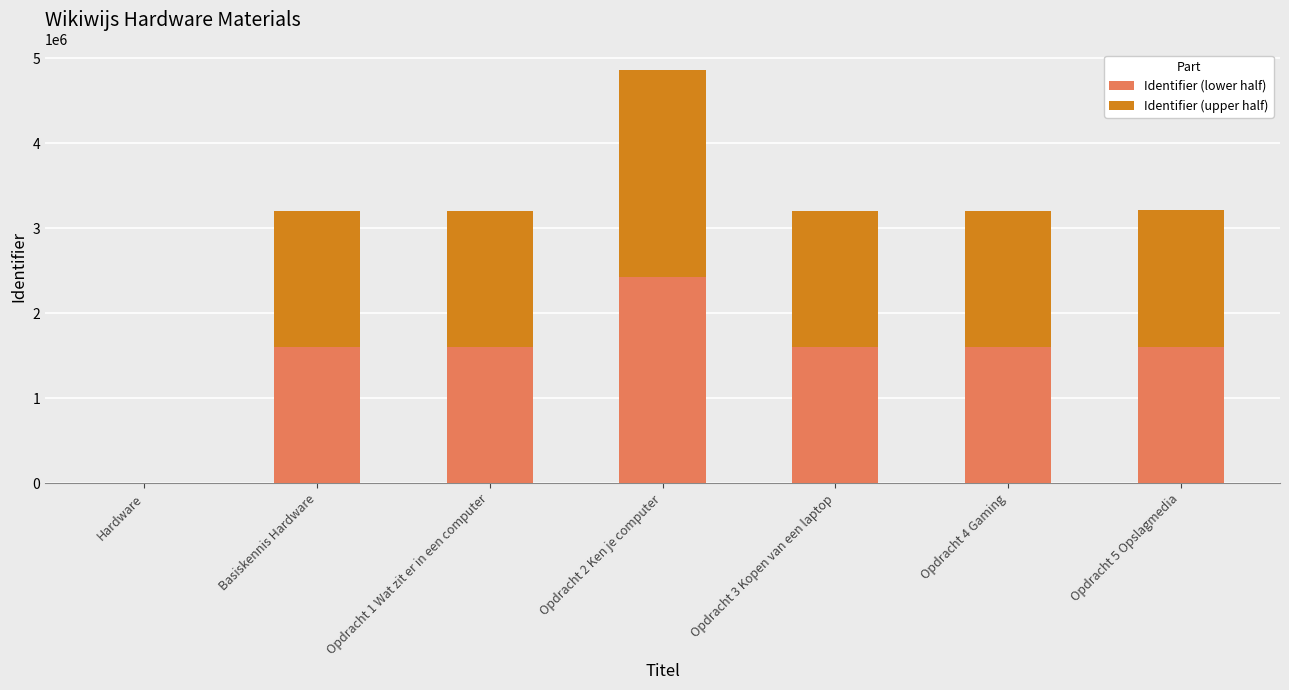

What is the highest value of the Identifier (lower half) series?

2429003